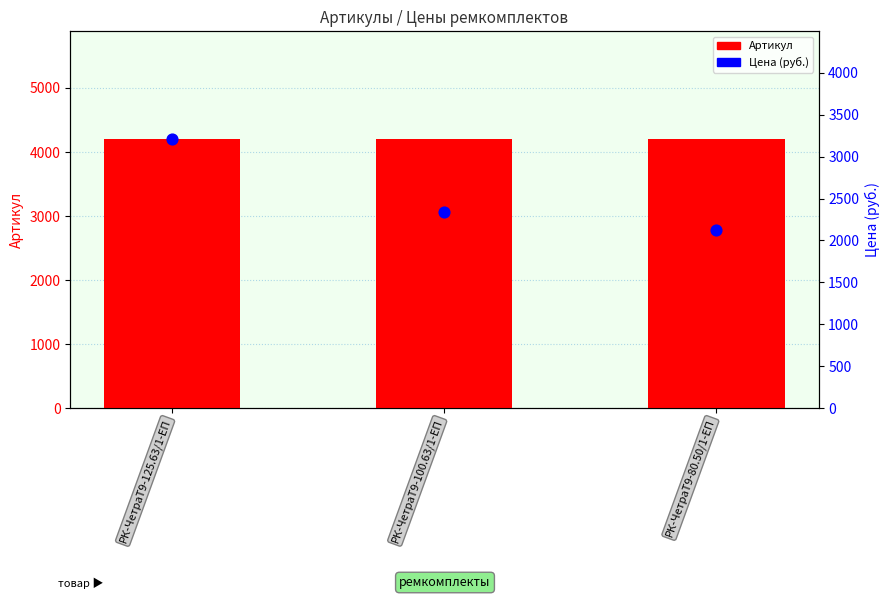

Which series has the largest total across all categories?

Артикул